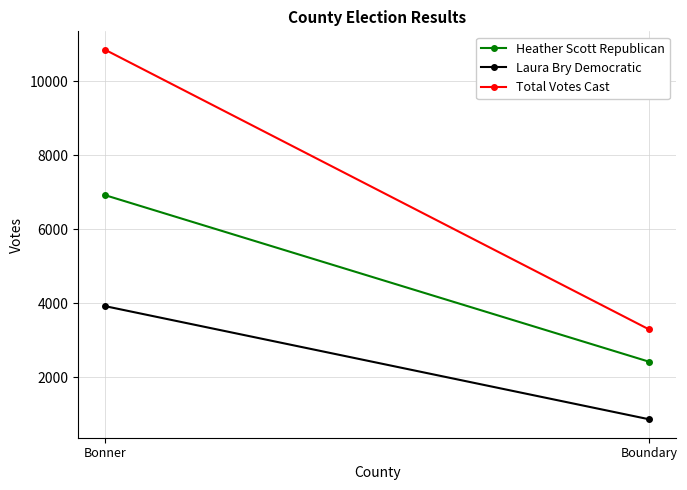

What is the highest value of the Laura Bry Democratic series?

3924